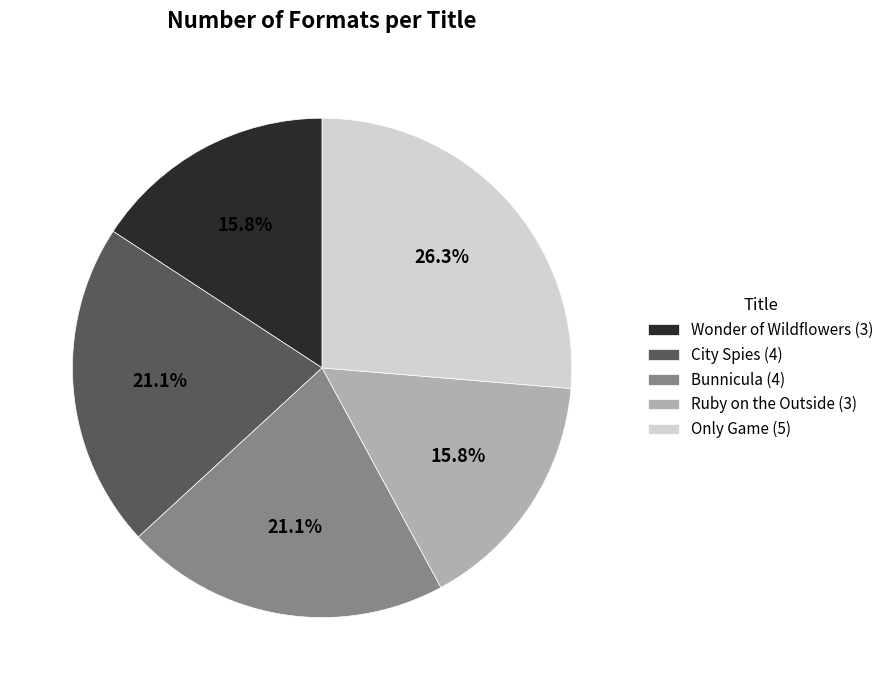

To the nearest percent, what percentage of the pie is City Spies?

21%